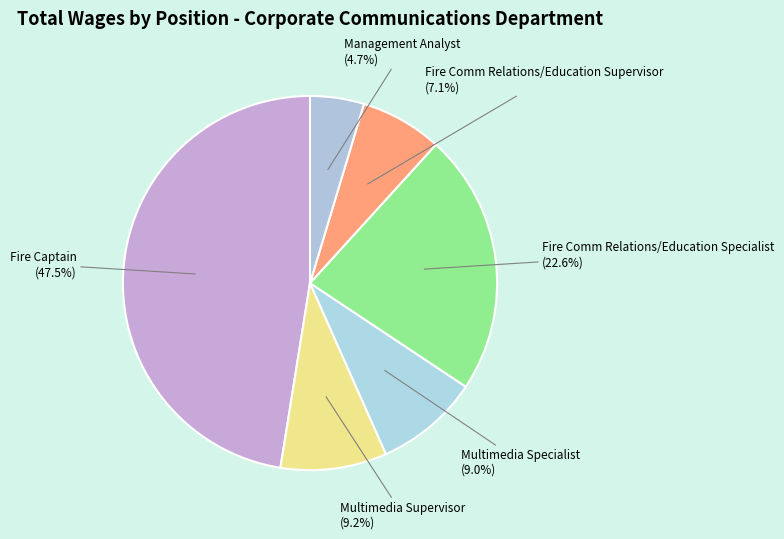

Do Management Analyst and Multimedia Supervisor together represent more than half of the pie?

No